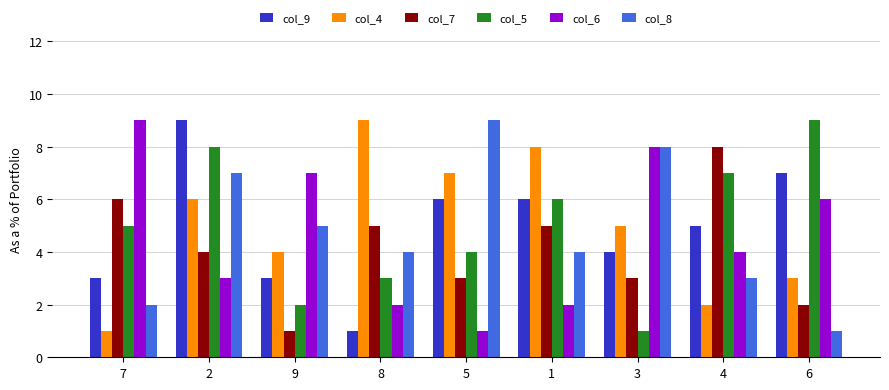

What is the value of the col_5 bar at the 1st from the left?

5